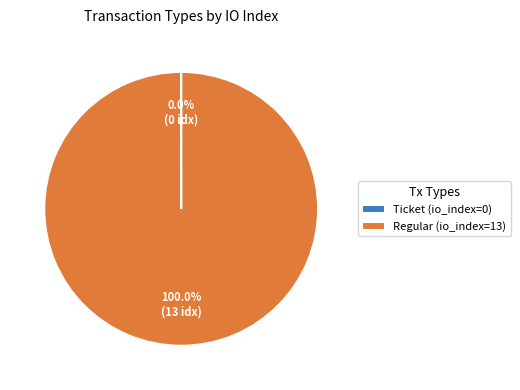

What is the majority slice?

Regular (io_index=13)